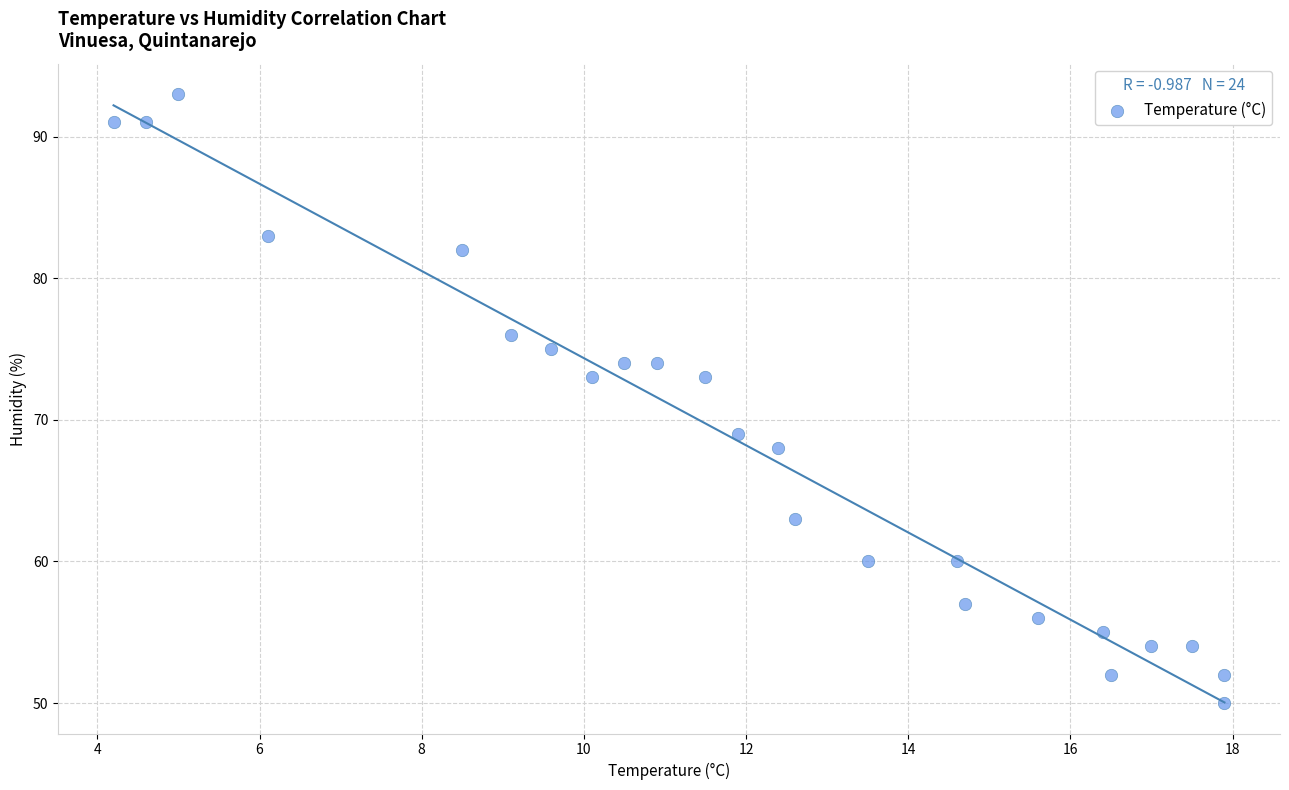

What is the range of Y values (max minus min)?

43